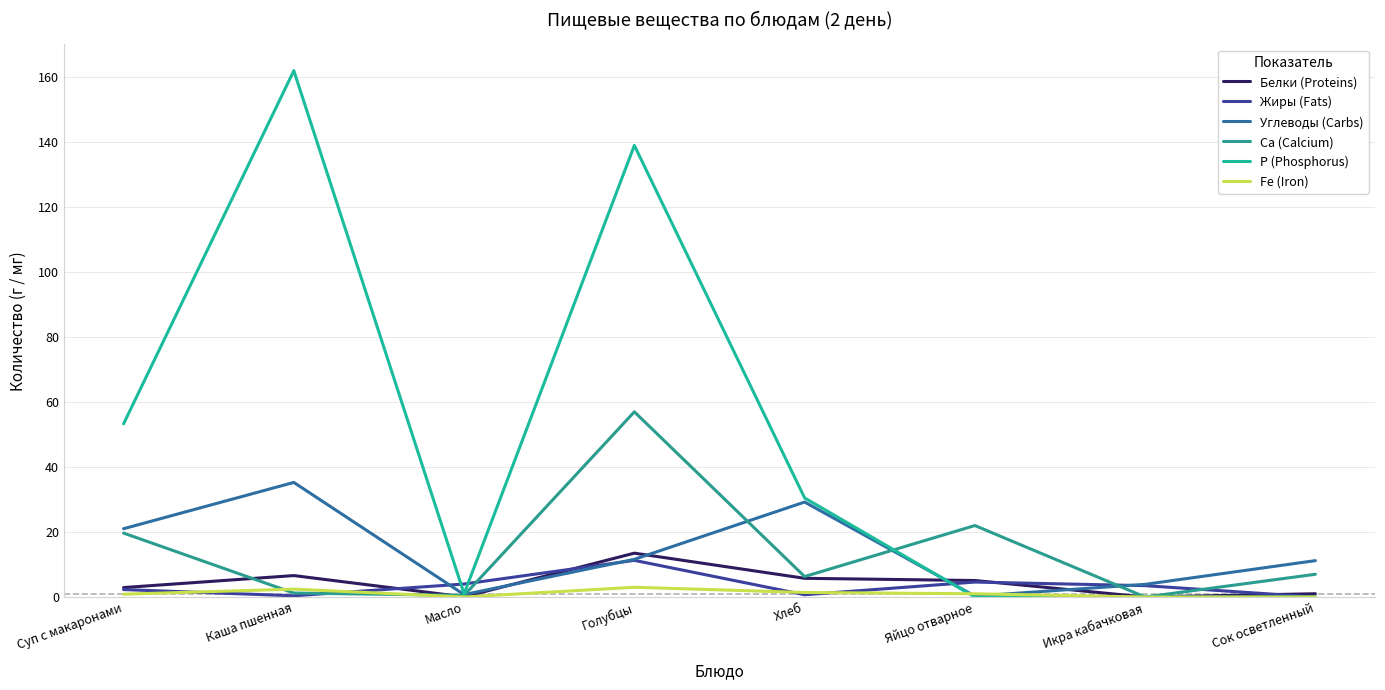

How many lines are shown in the chart?

6